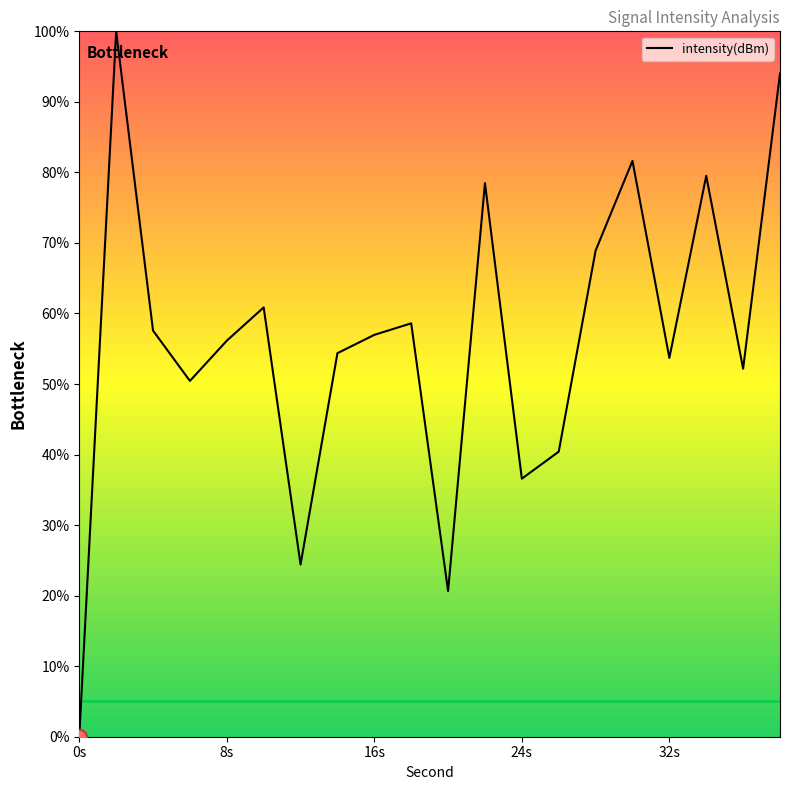

What is the difference between the maximum and minimum values?

100.0